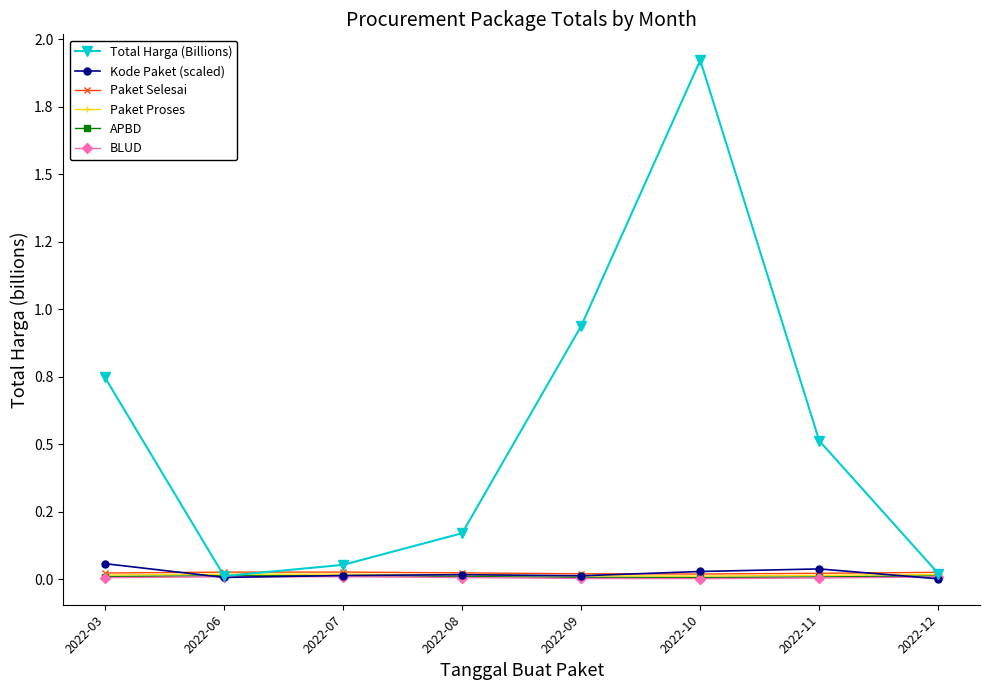

Reading left to right, extract all data points from this chart.

Total Harga (Billions): 2022-03=0.7	2022-06=0.0	2022-07=0.1	2022-08=0.2	2022-09=0.9	2022-10=1.9	2022-11=0.5	2022-12=0.0
Kode Paket (scaled): 2022-03=0.1	2022-06=0.0	2022-07=0.0	2022-08=0.0	2022-09=0.0	2022-10=0.0	2022-11=0.0	2022-12=0.0
Paket Selesai: 2022-03=0.0	2022-06=0.0	2022-07=0.0	2022-08=0.0	2022-09=0.0	2022-10=0.0	2022-11=0.0	2022-12=0.0
Paket Proses: 2022-03=0.0	2022-06=0.0	2022-07=0.0	2022-08=0.0	2022-09=0.0	2022-10=0.0	2022-11=0.0	2022-12=0.0
APBD: 2022-03=0.0	2022-06=0.0	2022-07=0.0	2022-08=0.0	2022-09=0.0	2022-10=0.0	2022-11=0.0	2022-12=0.0
BLUD: 2022-03=0.0	2022-06=0.0	2022-07=0.0	2022-08=0.0	2022-09=0.0	2022-10=0.0	2022-11=0.0	2022-12=0.0